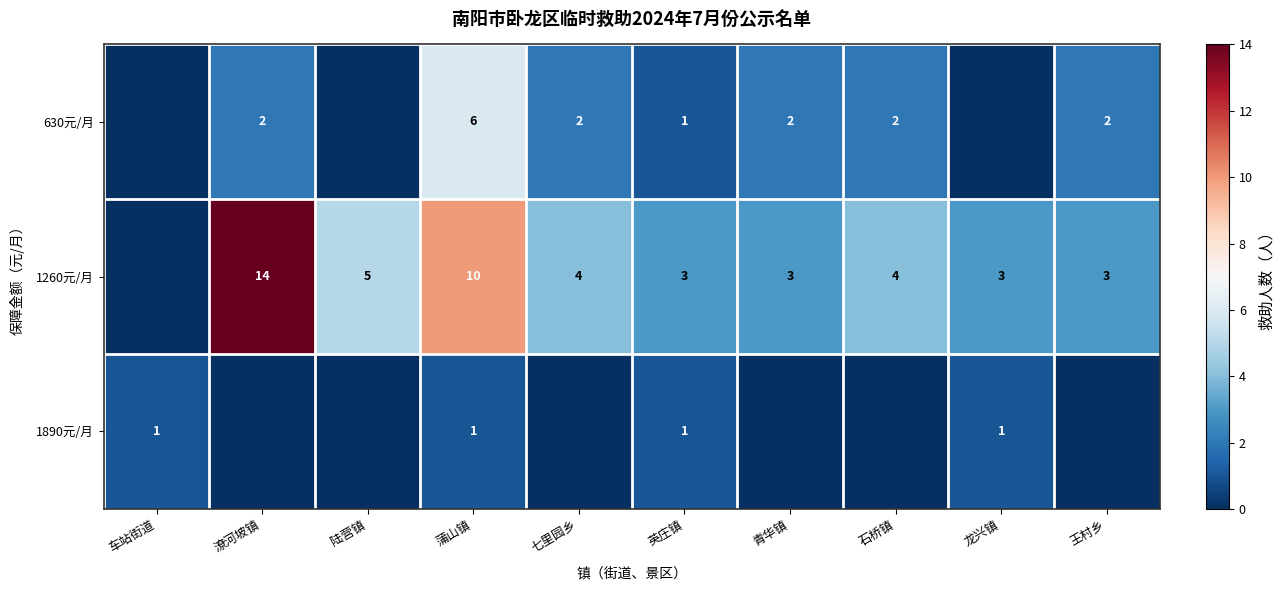

Rank the series at 蒲山镇 from lowest to highest value.

1890元/月, 630元/月, 1260元/月